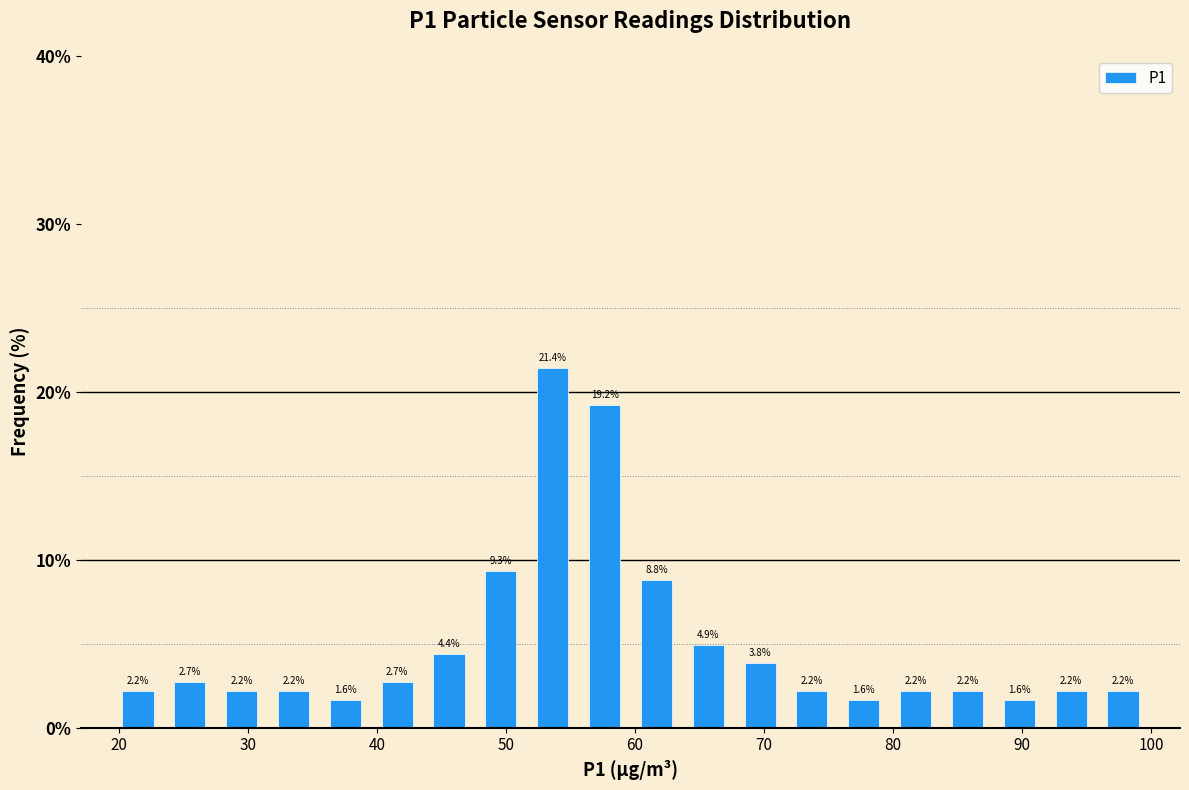

Reading left to right, transcribe this chart: for each bar, give the range it covers on the x-axis and its height. The bar edges are not printed on the chart, so give them approximately, as read against the axis.

20 to 24: 2.2
24 to 28: 2.7
28 to 32: 2.2
32 to 36: 2.2
36 to 40: 1.6
40 to 44: 2.7
44 to 48: 4.4
48 to 52: 9.3
52 to 56: 21.4
56 to 60: 19.2
60 to 64: 8.8
64 to 68: 4.9
68 to 72: 3.8
72 to 76: 2.2
76 to 80: 1.6
80 to 84: 2.2
84 to 88: 2.2
88 to 92: 1.6
92 to 96: 2.2
96 to 100: 2.2